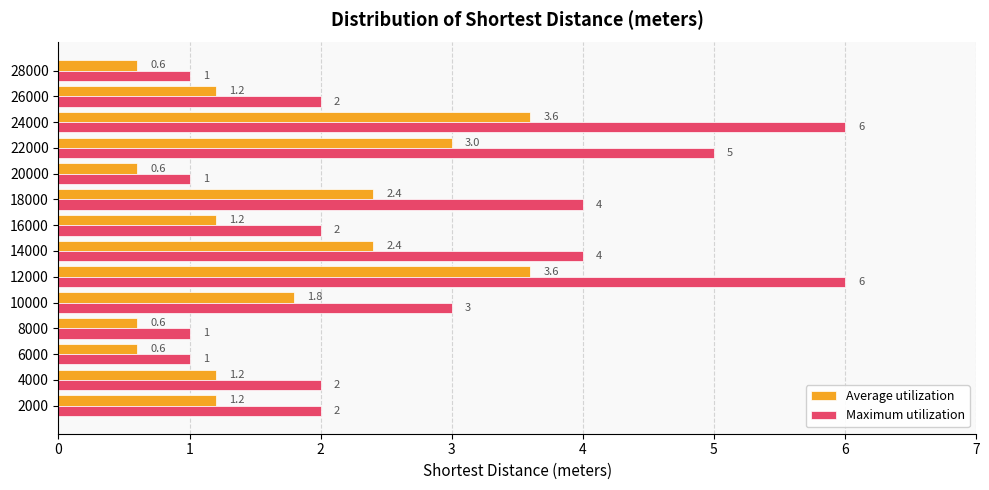

Is the value of Average utilization at 22000 greater than the value of Maximum utilization at 26000?

Yes